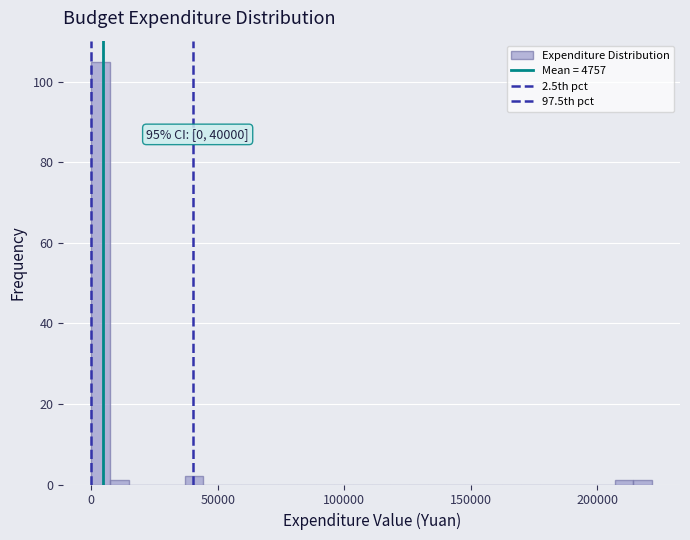

Around what value on the x-axis is the tallest bar? Give the approximate position of its centre, as read against the axis.

5000